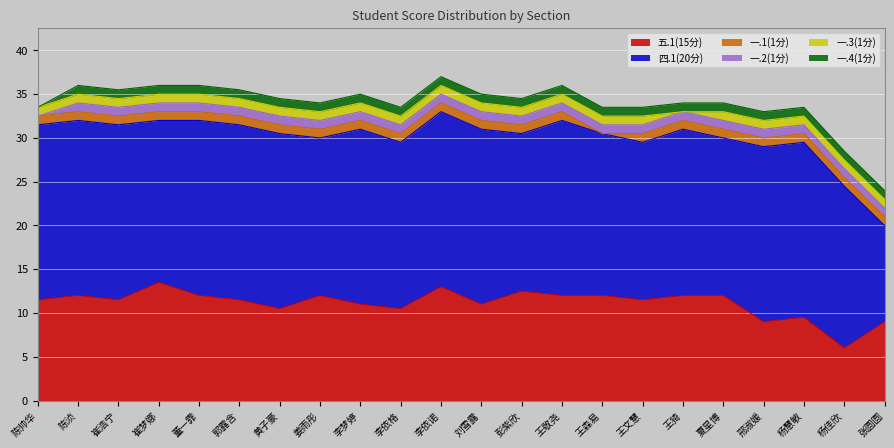

Reading left to right, what are all the values shown in this chart?

五.1(15分): 11.5	12.0	11.5	13.5	12.0	11.5	10.5	12.0	11.0	10.5	13.0	11.0	12.5	12.0	12.0	11.5	12.0	12.0	9.0	9.5	6.0	9.0
四.1(20分): 20.0	20.0	20.0	18.5	20.0	20.0	20.0	18.0	20.0	19.0	20.0	20.0	18.0	20.0	18.5	18.0	19.0	18.0	20.0	20.0	18.5	11.0
一.1(1分): 1.0	1.0	1.0	1.0	1.0	1.0	1.0	1.0	1.0	1.0	1.0	1.0	1.0	1.0	0.0	1.0	1.0	1.0	1.0	1.0	1.0	1.0
一.2(1分): 0.0	1.0	1.0	1.0	1.0	1.0	1.0	1.0	1.0	1.0	1.0	1.0	1.0	1.0	1.0	1.0	1.0	1.0	1.0	1.0	1.0	1.0
一.3(1分): 1.0	1.0	1.0	1.0	1.0	1.0	1.0	1.0	1.0	1.0	1.0	1.0	1.0	1.0	1.0	1.0	0.0	1.0	1.0	1.0	1.0	1.0
一.4(1分): 0.0	1.0	1.0	1.0	1.0	1.0	1.0	1.0	1.0	1.0	1.0	1.0	1.0	1.0	1.0	1.0	1.0	1.0	1.0	1.0	1.0	1.0